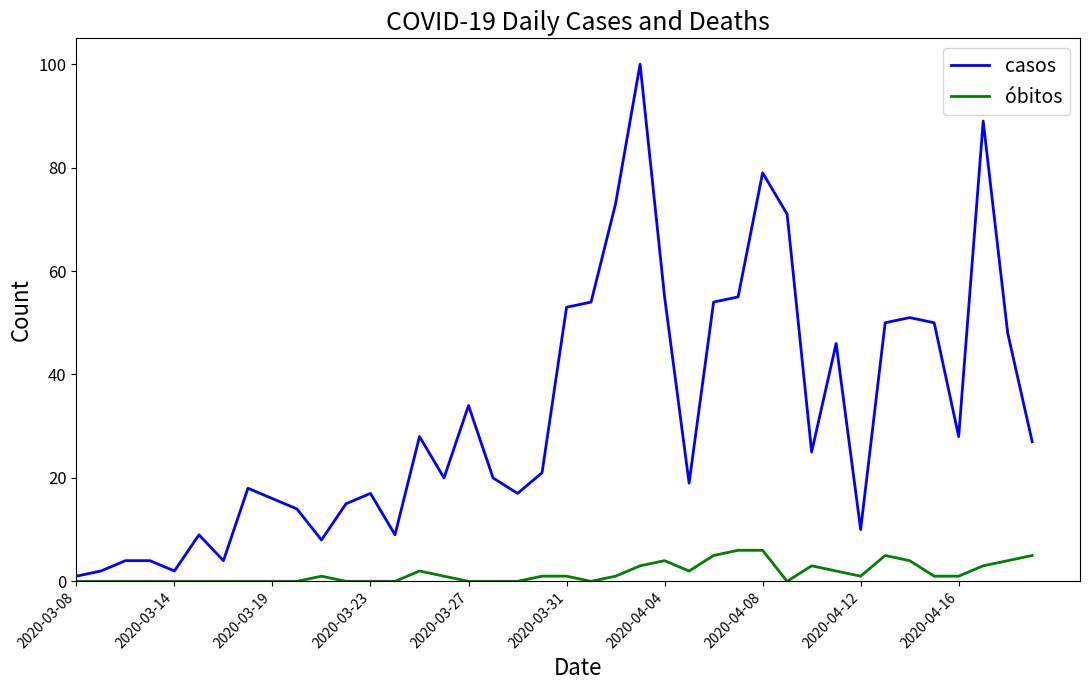

Reading left to right, list all the values displayed in this chart.

casos: 1	2	4	4	2	9	4	18	16	14	8	15	17	9	28	20	34	20	17	21	53	54	73	100	55	19	54	55	79	71	25	46	10	50	51	50	28	89	48	27
óbitos: 0	0	0	0	0	0	0	0	0	0	1	0	0	0	2	1	0	0	0	1	1	0	1	3	4	2	5	6	6	0	3	2	1	5	4	1	1	3	4	5